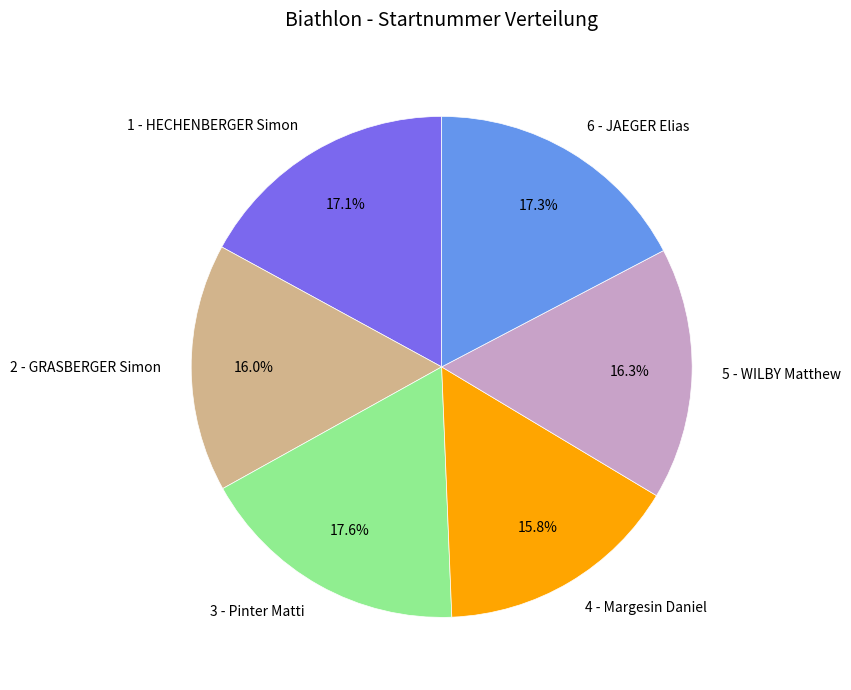

What percentage is the 2 - GRASBERGER Simon slice, to the nearest percent?

16%